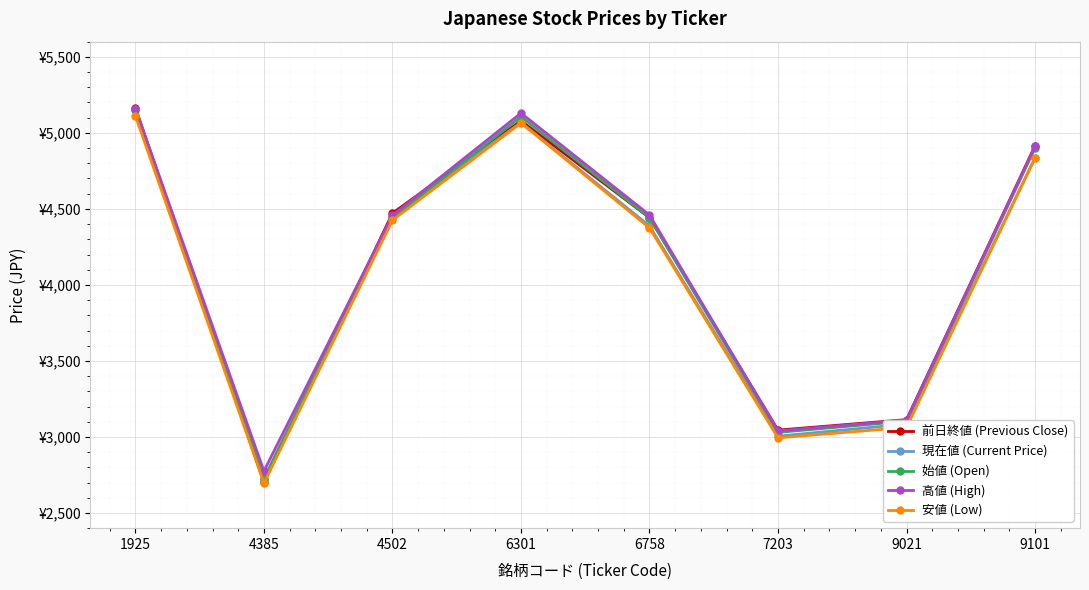

Is this an area chart (filled region under the line)?

No